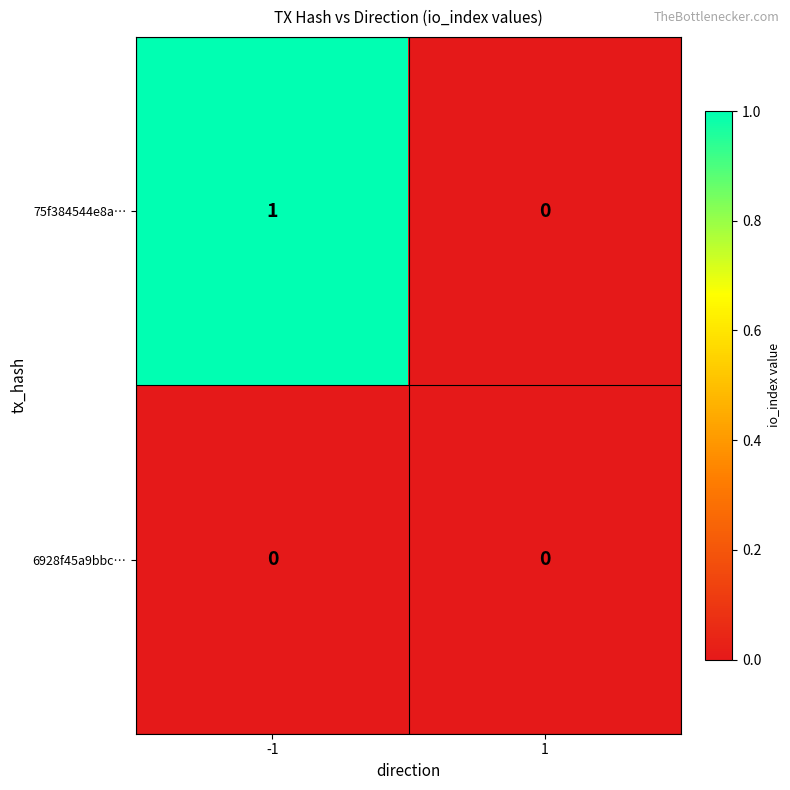

Rank the series by their average value, from highest to lowest.

75f384544e8a…, 6928f45a9bbc…